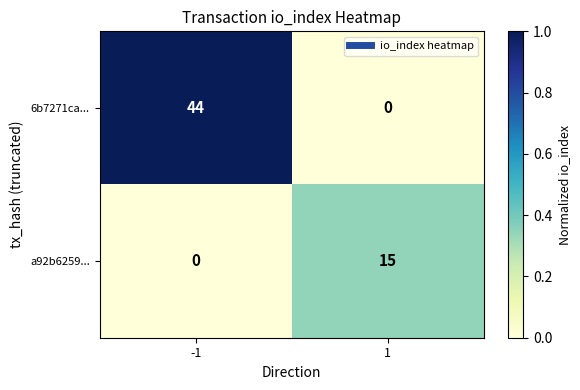

What is the difference between the highest and lowest values at -1?

44